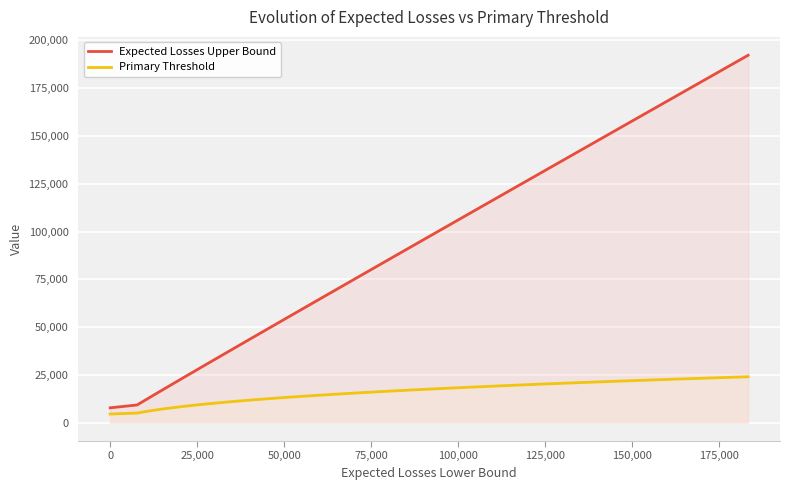

What is the lowest value of the Expected Losses Upper Bound series?

7752